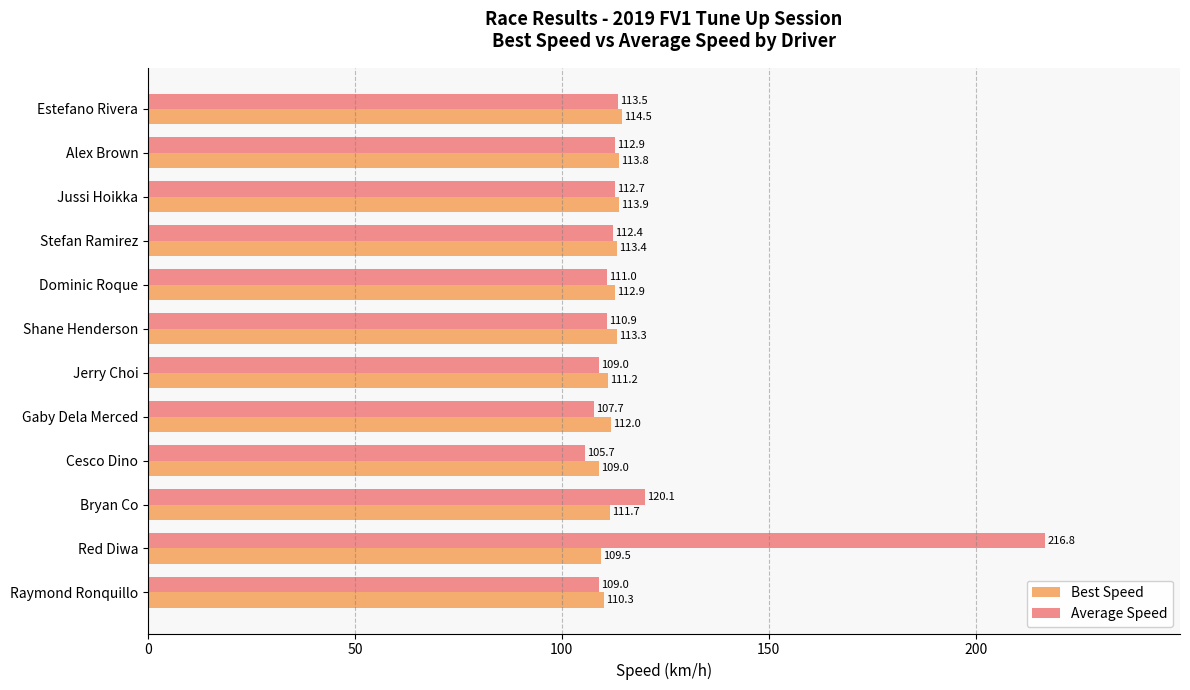

Rank the series by their maximum value, from lowest to highest.

Best Speed, Average Speed